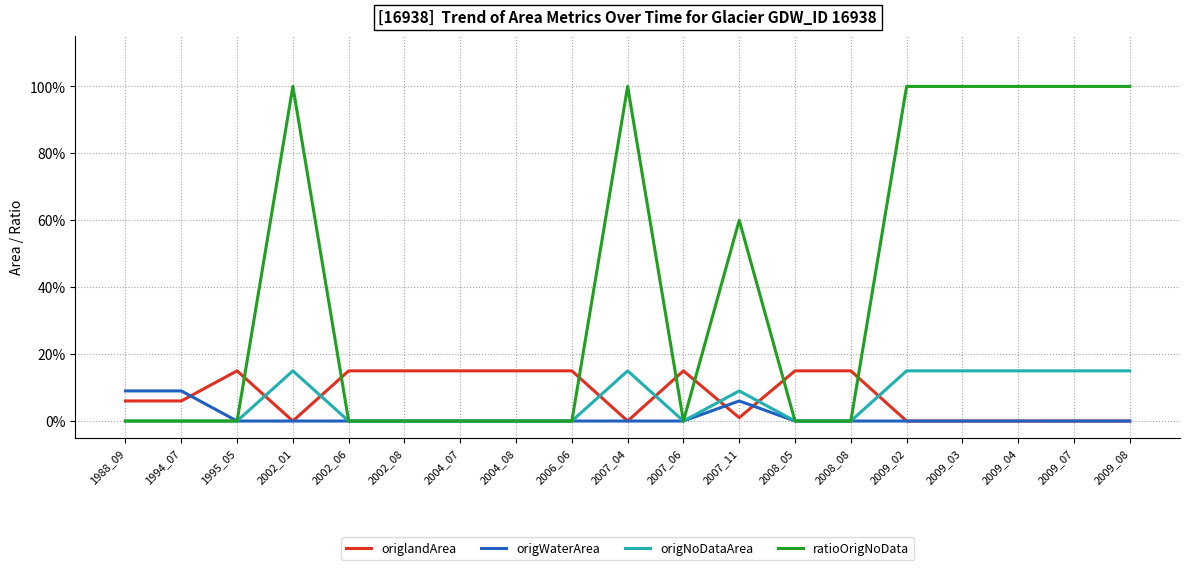

Rank the categories by origlandArea value from lowest to highest.

2002_01, 2007_04, 2009_02, 2009_03, 2009_04, 2009_07, 2009_08, 2007_11, 1988_09, 1994_07, 1995_05, 2002_06, 2002_08, 2004_07, 2004_08, 2006_06, 2007_06, 2008_05, 2008_08